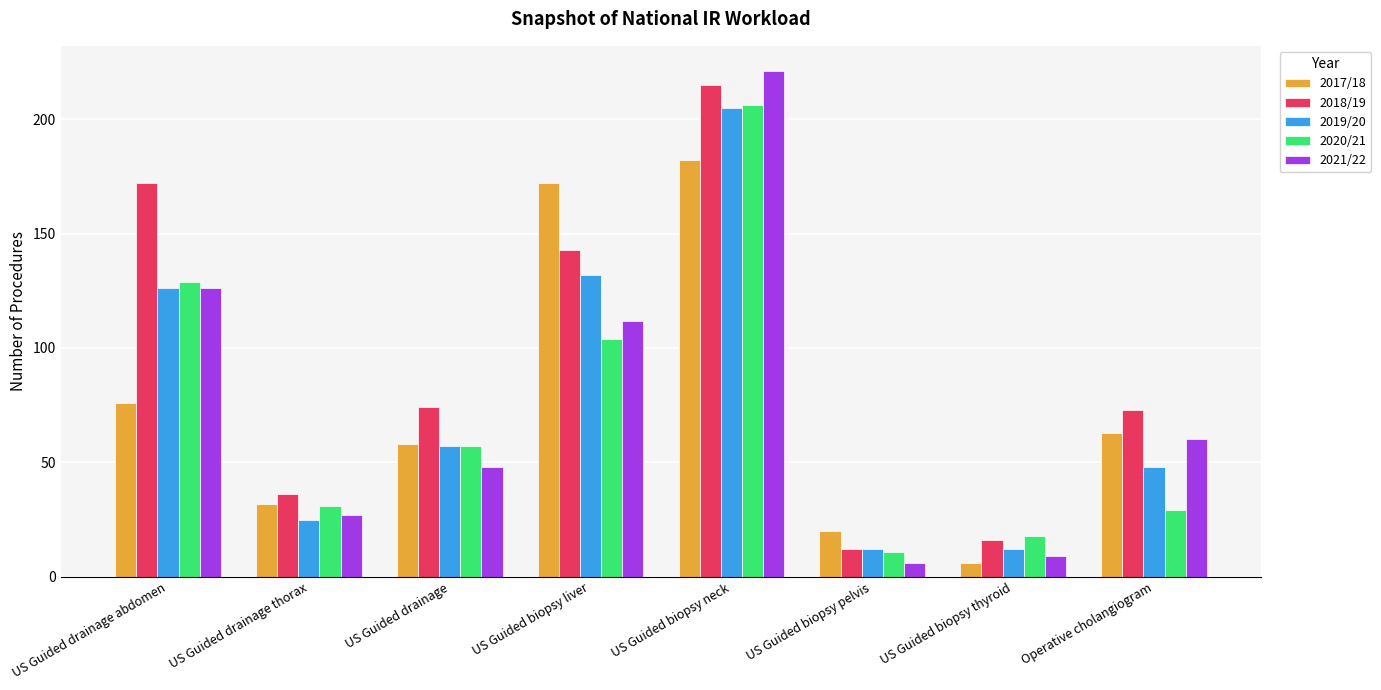

Which category has the highest value in the 2019/20 series?

US Guided biopsy neck